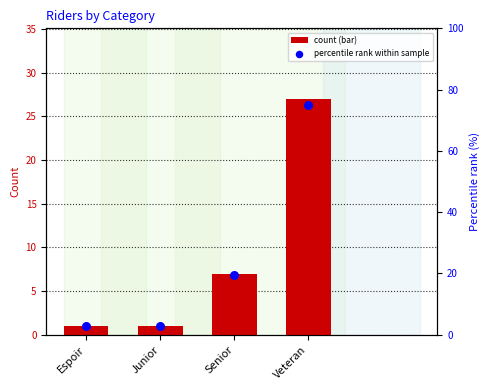

Which series has the largest Y range (max minus min)?

percentile rank within sample